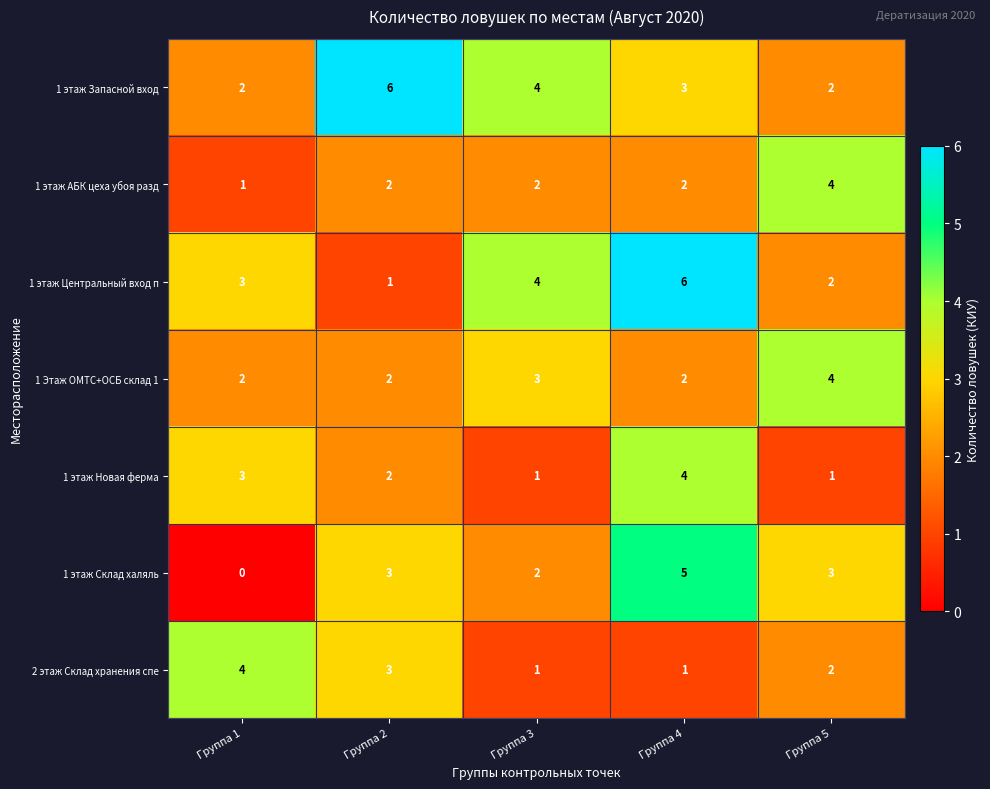

What is the approximate value of 1 этаж Новая ферма at Группа 1?

3